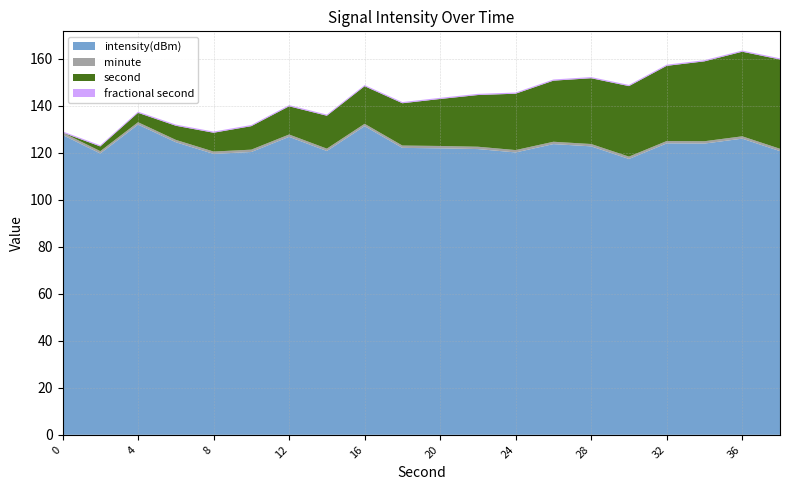

What is the lowest value of the intensity(dBm) series?

117.4